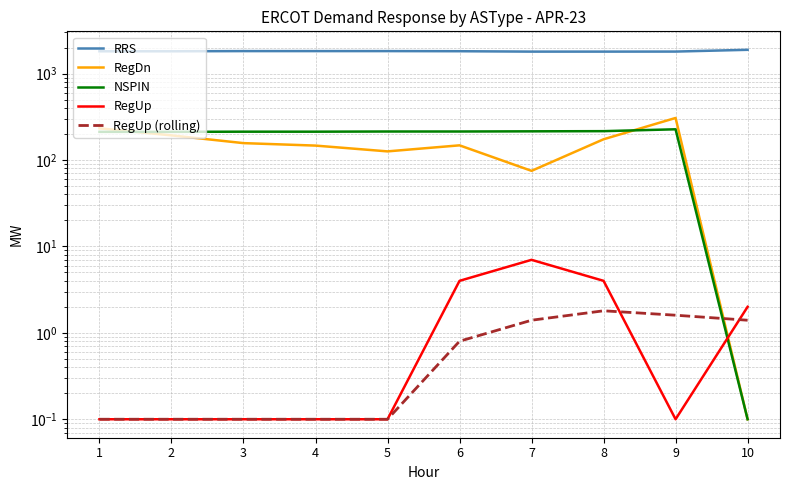

How many data points does each series have?

10